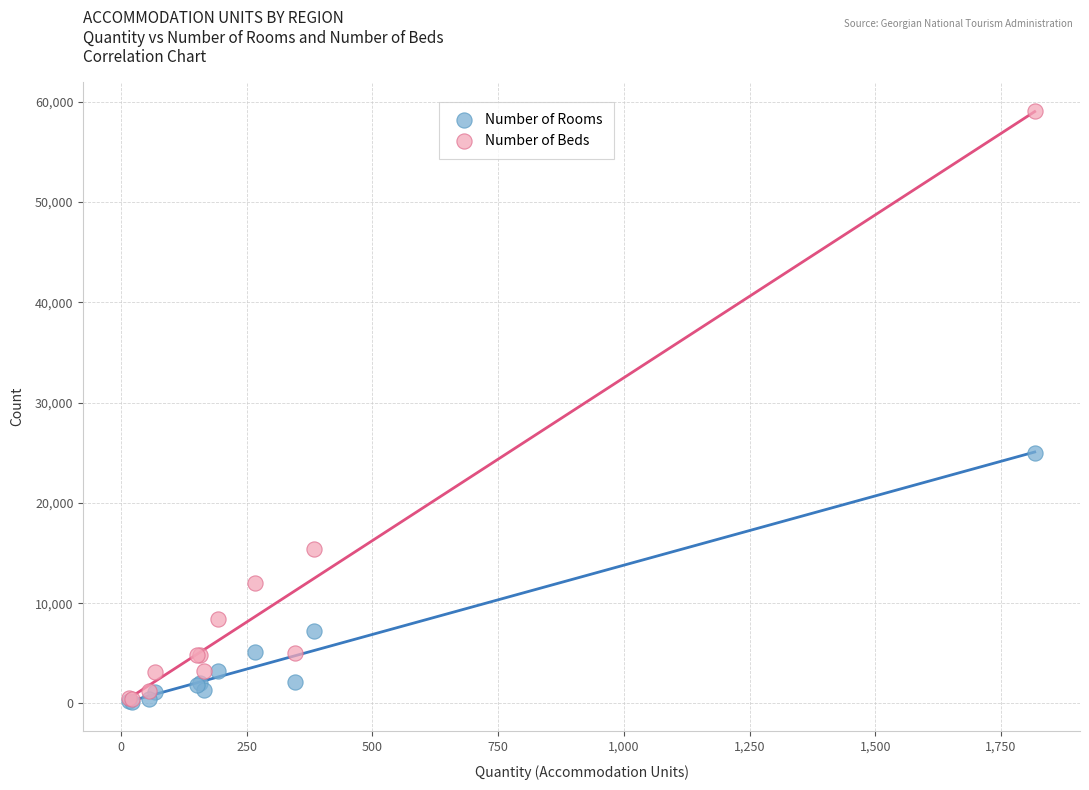

What are all the series names shown in the legend?

Number of Rooms, Number of Beds